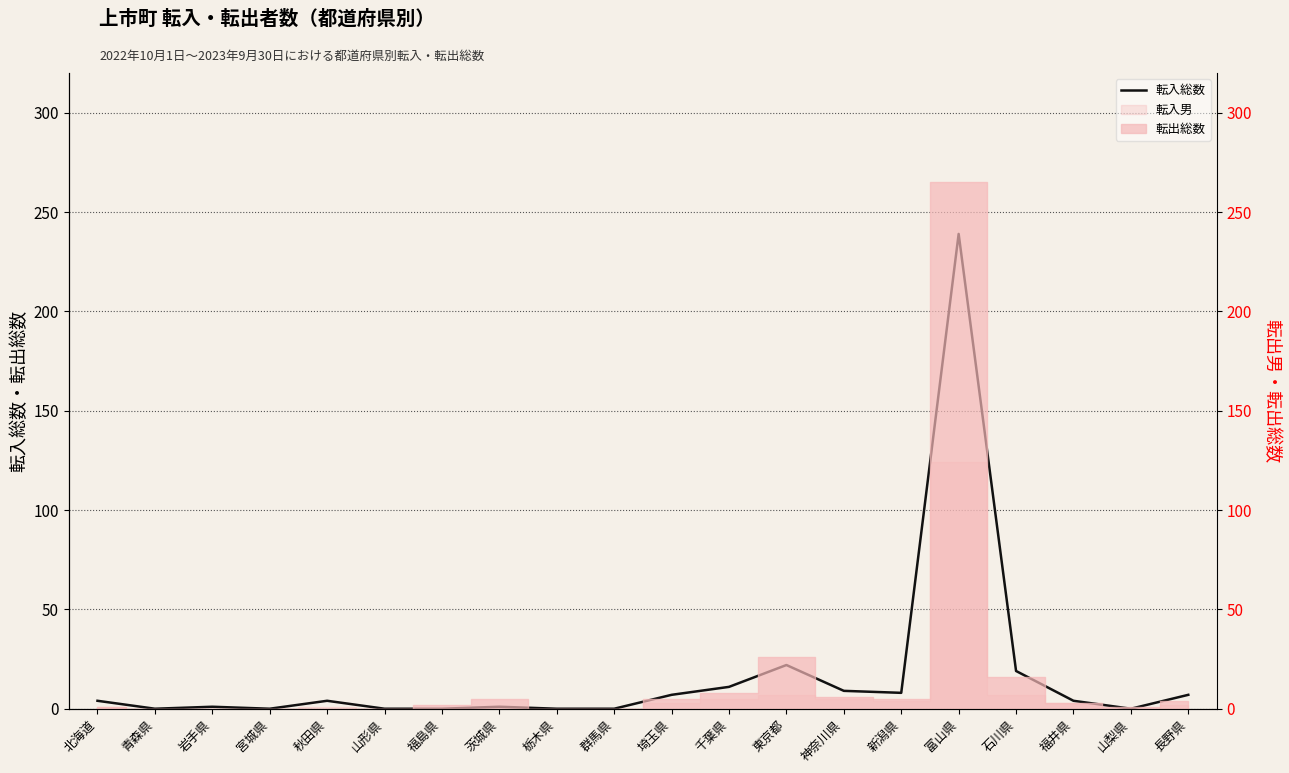

Which has a higher value, 群馬県 or 石川県?

石川県